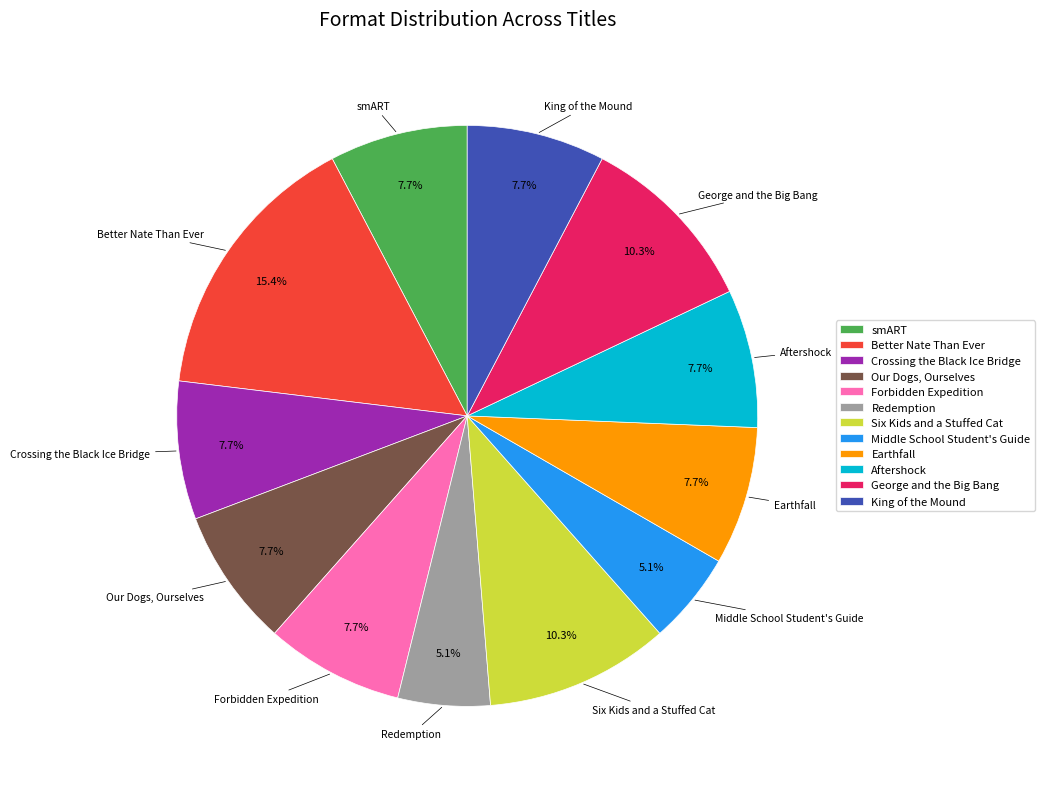

Count the number of slices in the pie.

12